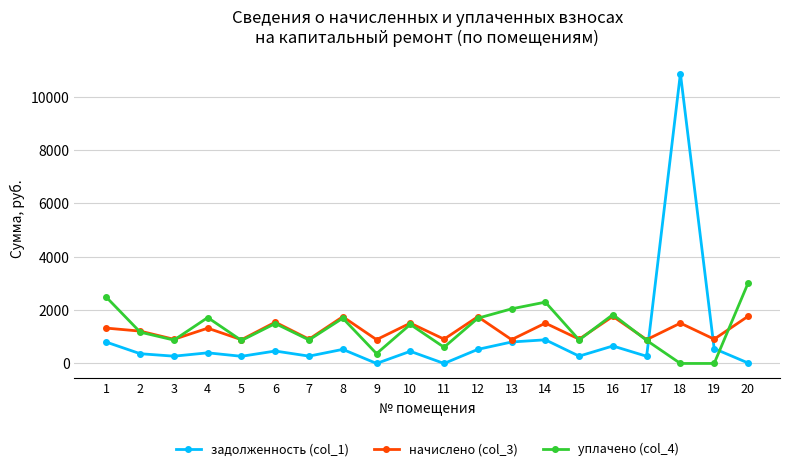

What are all the series names shown in the legend?

задолженность (col_1), начислено (col_3), уплачено (col_4)